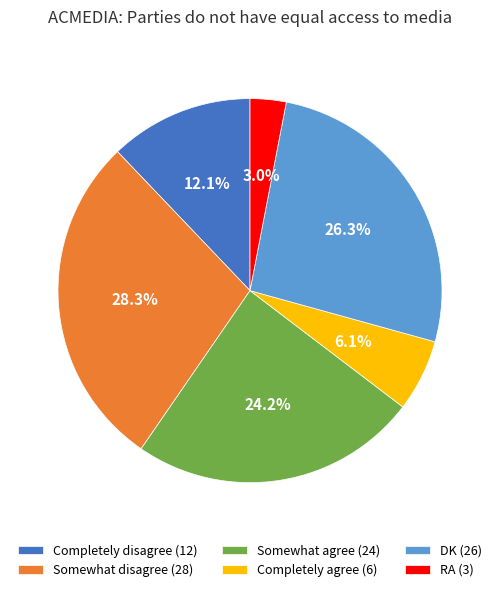

To the nearest percent, what is the difference between the DK and Completely agree slice percentages?

20%